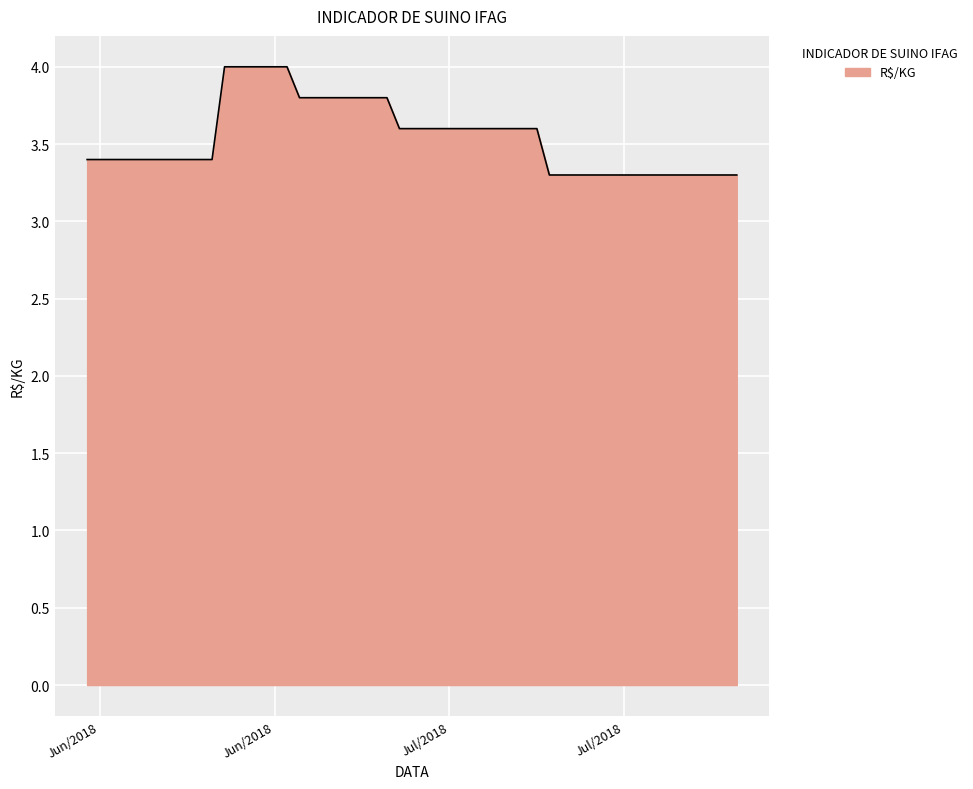

How many series are shown in this chart?

1